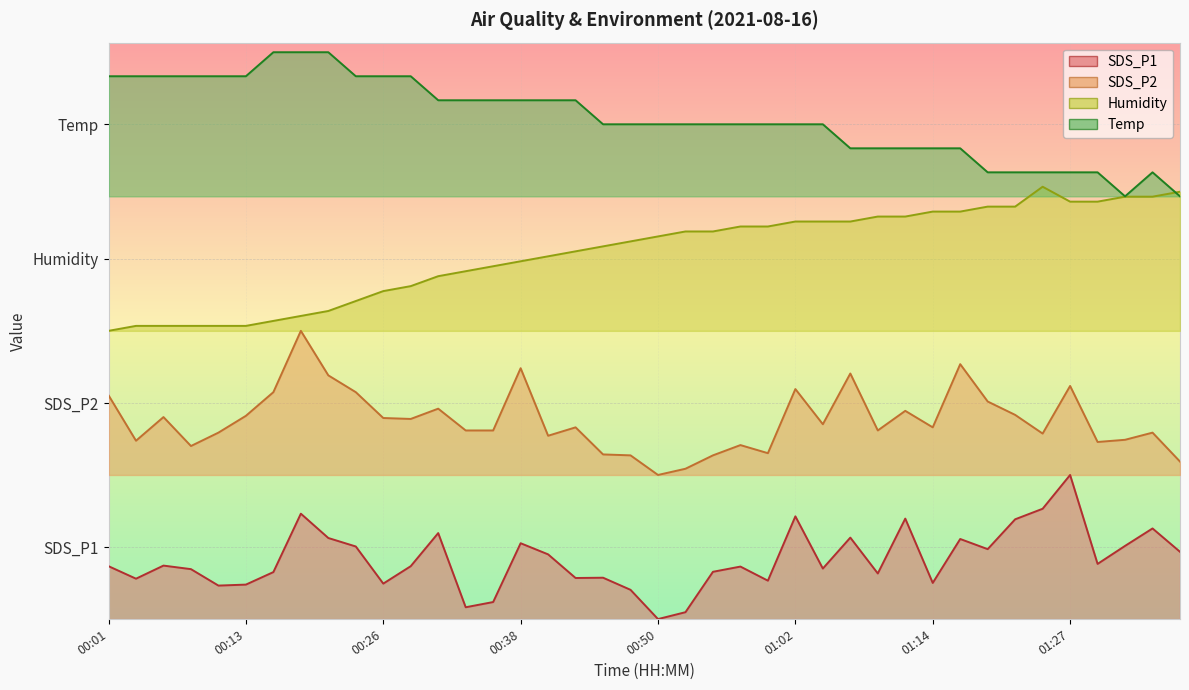

At which label is SDS_P1 closest to 15?

00:23